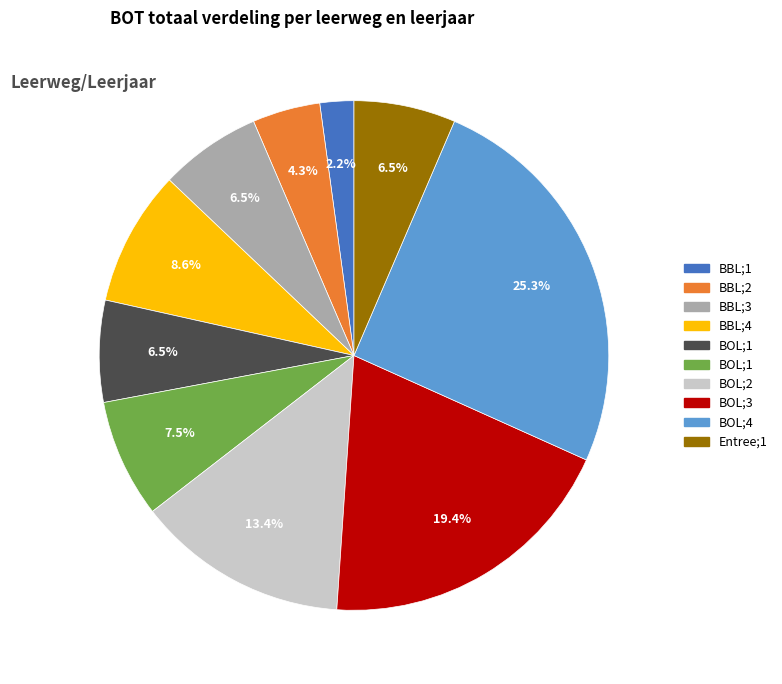

Does any single category account for the majority?

No